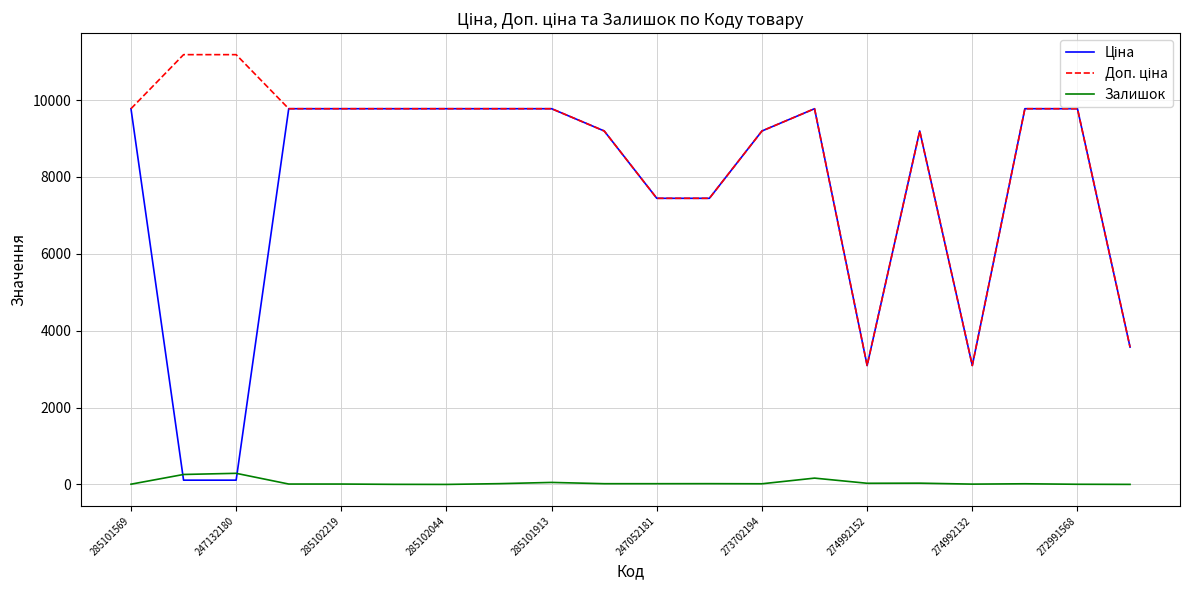

What is the maximum value shown in the chart?

11182.0